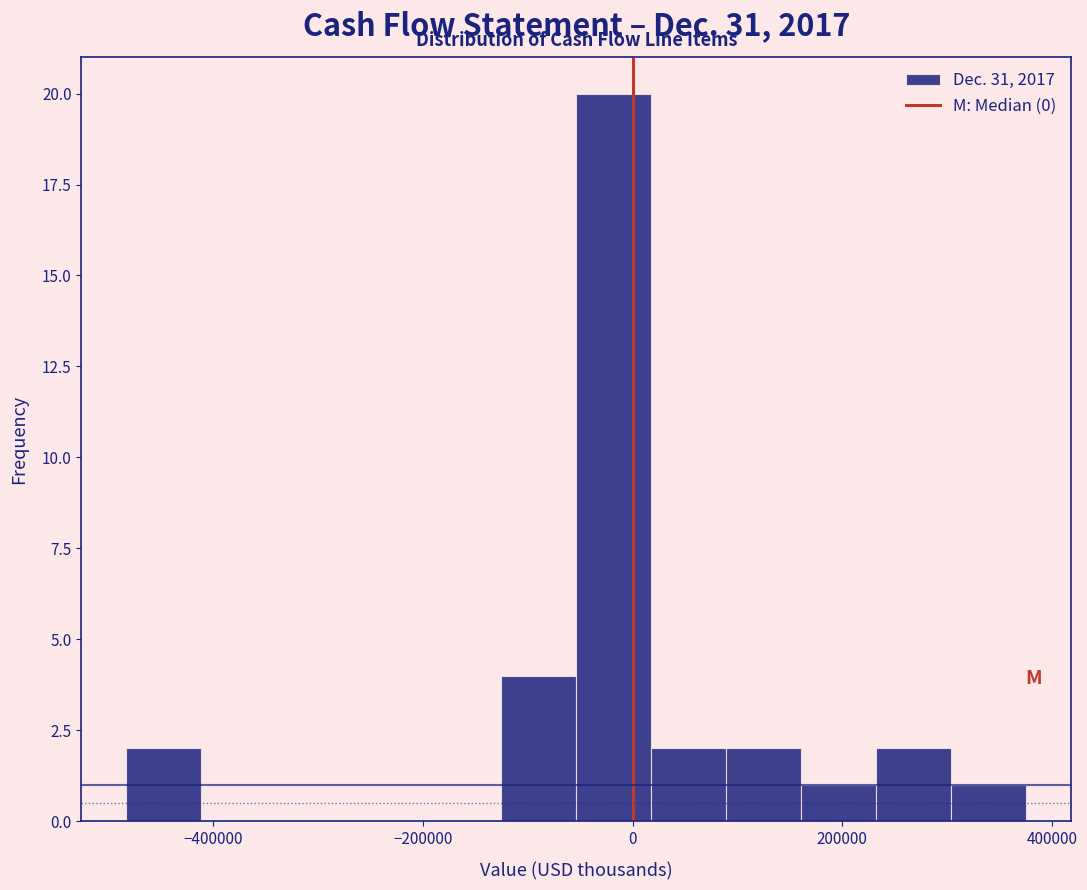

Read against the x-axis, roughly where is the centre of the tallest bar?

-20000